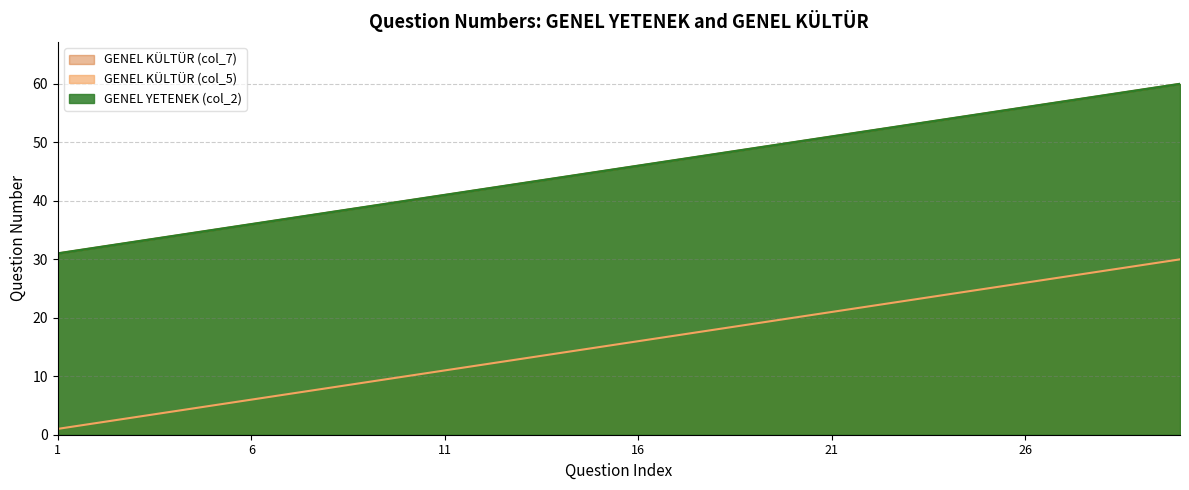

Which category has the lowest value in the GENEL YETENEK (col_2) series?

1